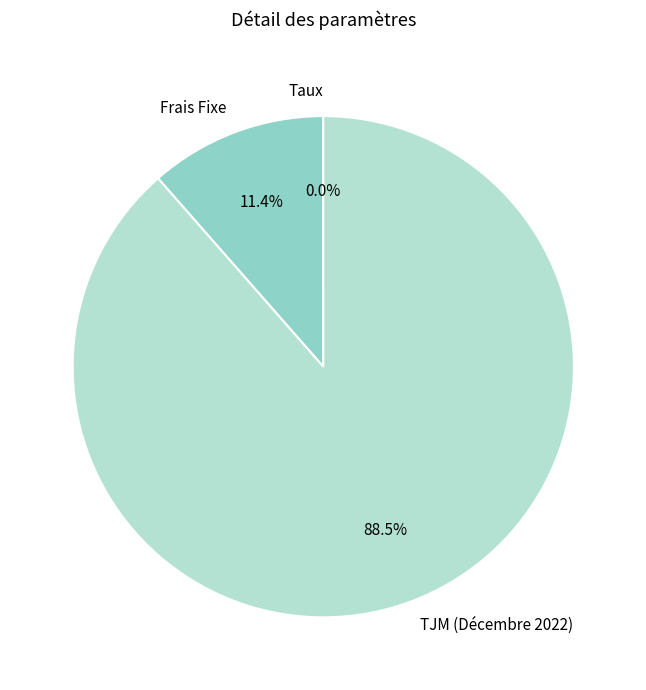

Is Frais Fixe the majority of the pie?

No